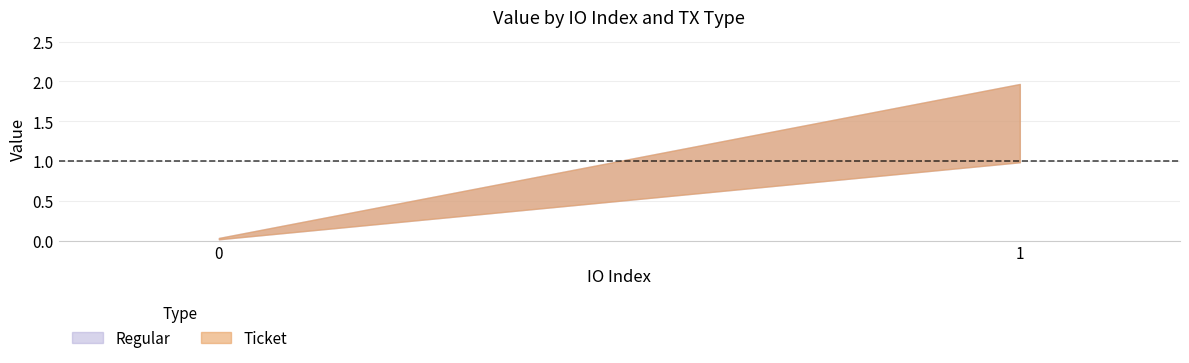

What is the value of the Regular point at the 2nd from the left?

2.0